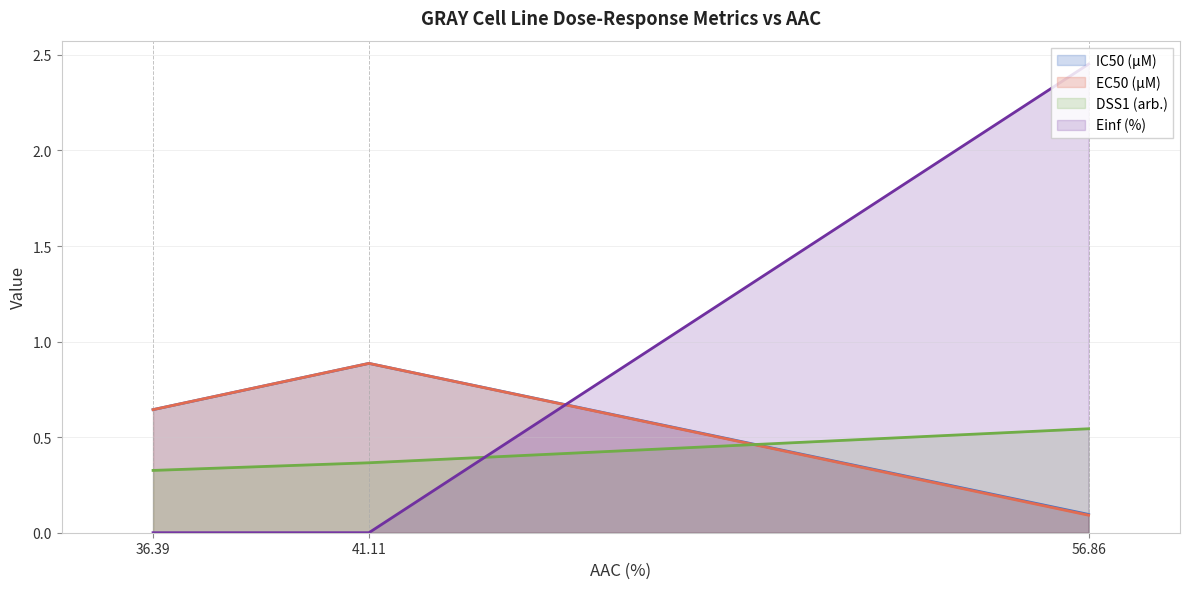

The DSS1 (arb.) series shows 0.2 at GRAY rep 2. True or false?

False